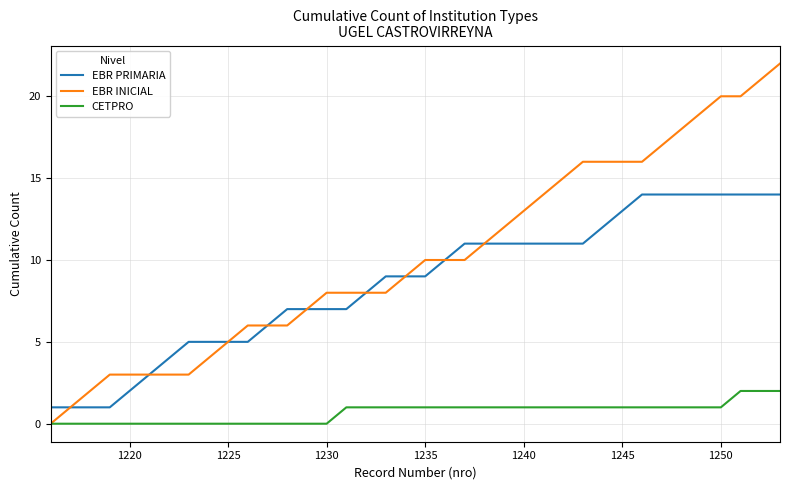

True or false: CETPRO and EBR PRIMARIA cross at least once.

False